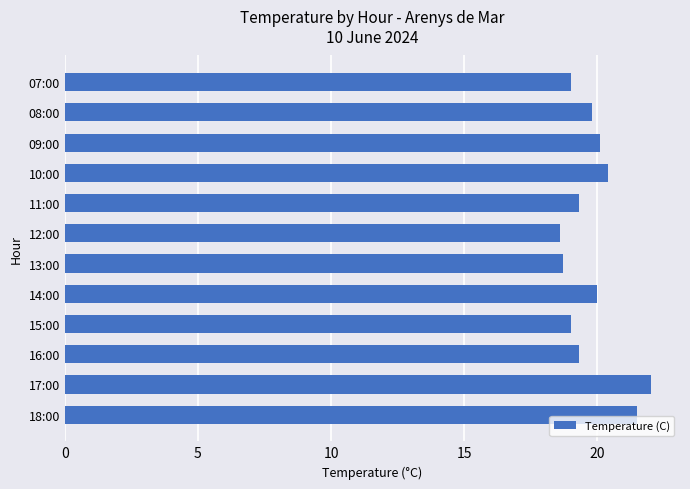

What is the maximum value shown in the chart?

22.0